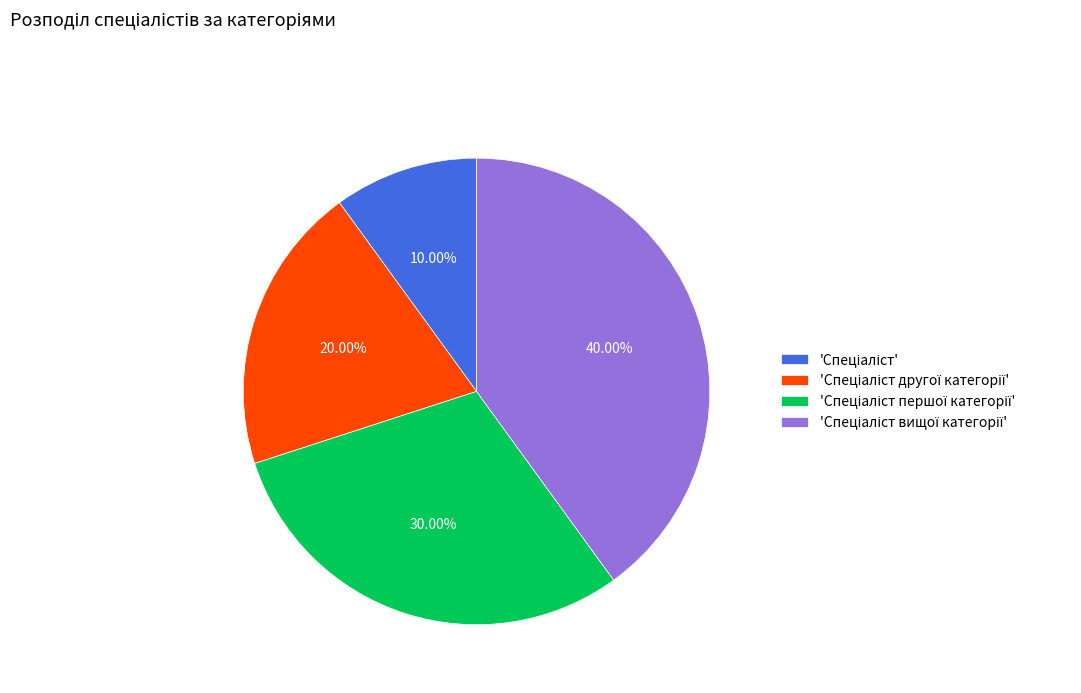

Is there a majority slice in this chart?

No